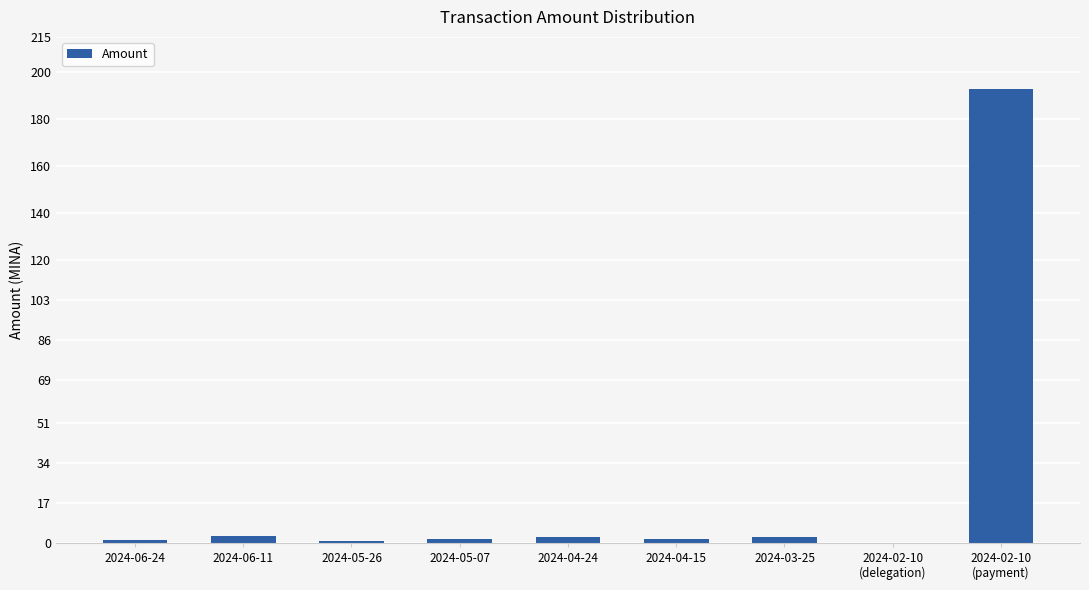

What is the maximum value shown in the chart?

193.0